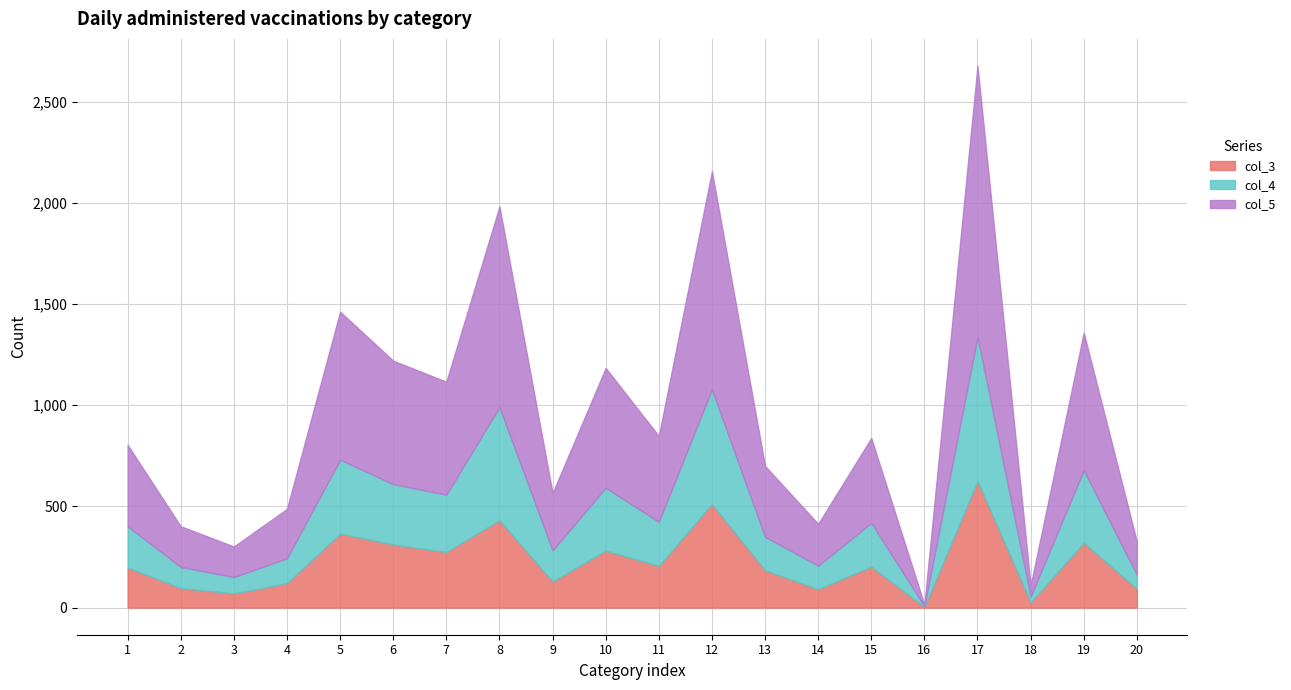

Which category has the highest value in the col_3 series?

17